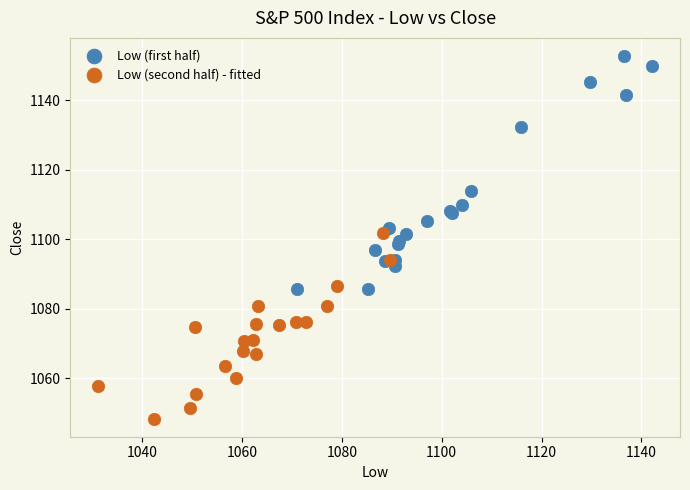

What are all the series names shown in the legend?

Low (first half), Low (second half) - fitted